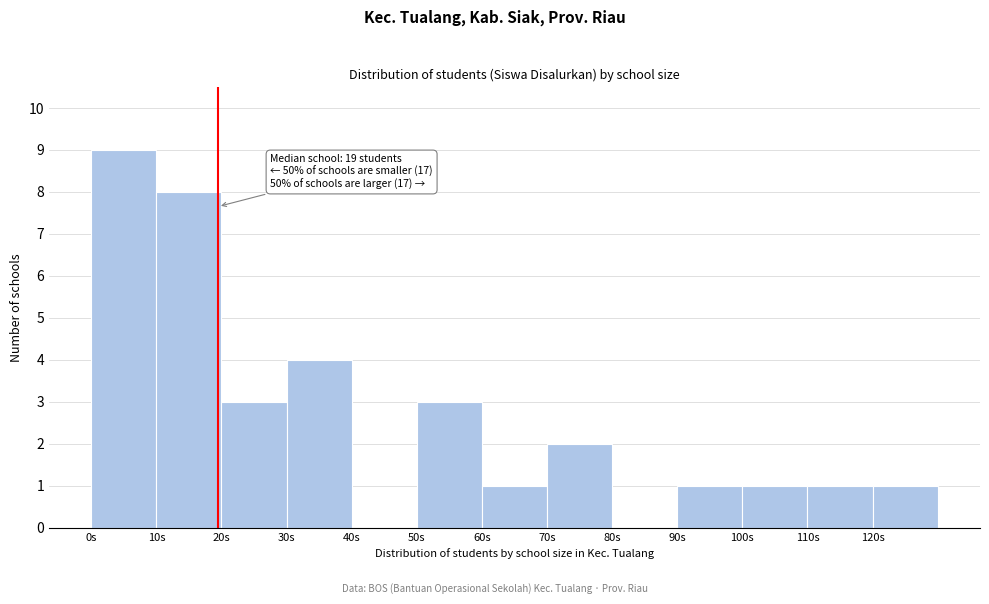

Over which range of the x-axis is the bar tallest?

0 to 10